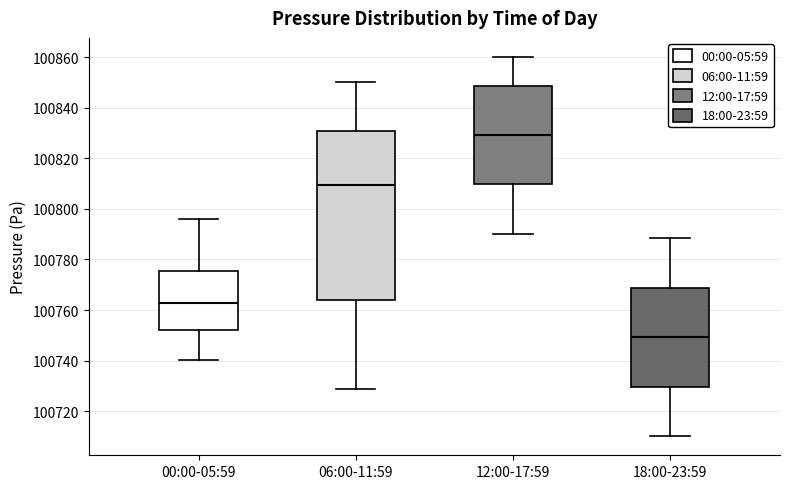

Which box's median line is the highest?

12:00-17:59